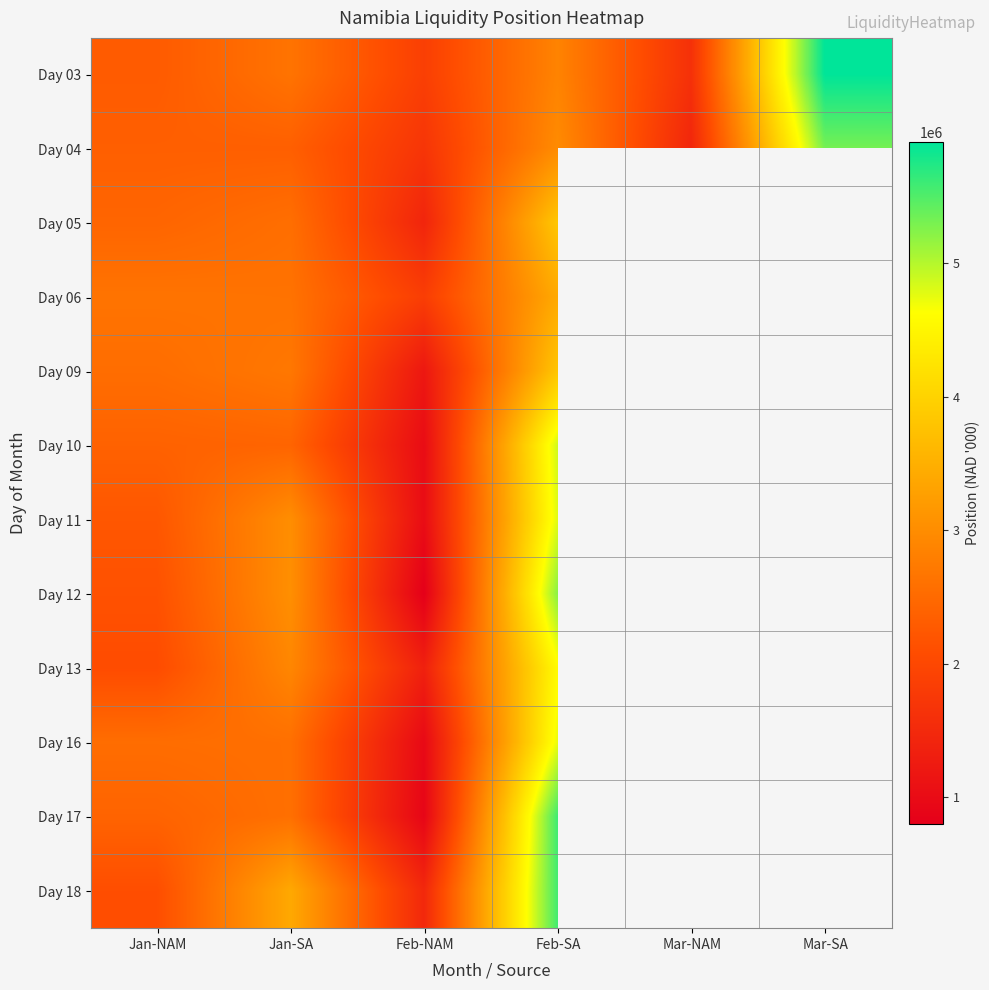

Is the value of Day 09 at Jan-SA greater than the value of Day 06 at Feb-NAM?

Yes